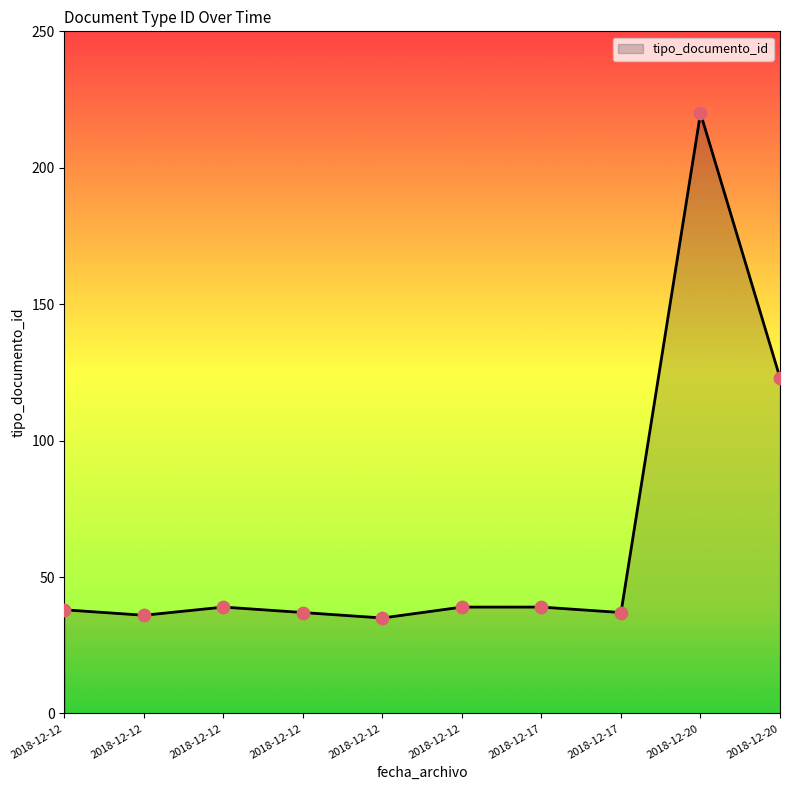

Which has a higher value, 2018-12-17 or 2018-12-20?

2018-12-20